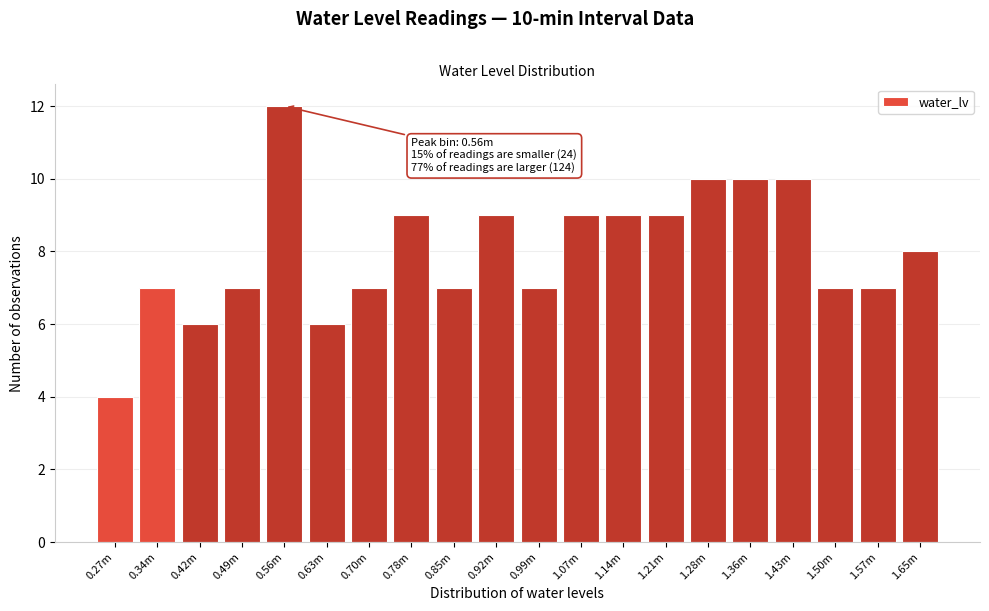

Reading left to right, transcribe all the data shown in this chart.

0.27m=4	0.34m=7	0.42m=6	0.49m=7	0.56m=12	0.63m=6	0.70m=7	0.78m=9	0.85m=7	0.92m=9	0.99m=7	1.07m=9	1.14m=9	1.21m=9	1.28m=10	1.36m=10	1.43m=10	1.50m=7	1.57m=7	1.65m=8